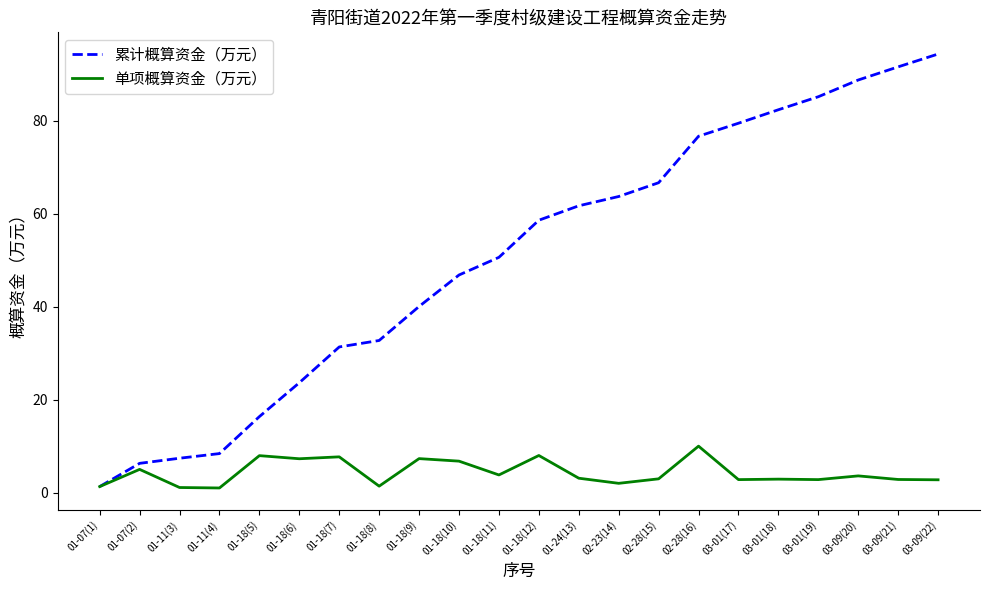

What is the difference between the 累计概算资金（万元） values at 03-09(20) and 03-09(22)?

5.6